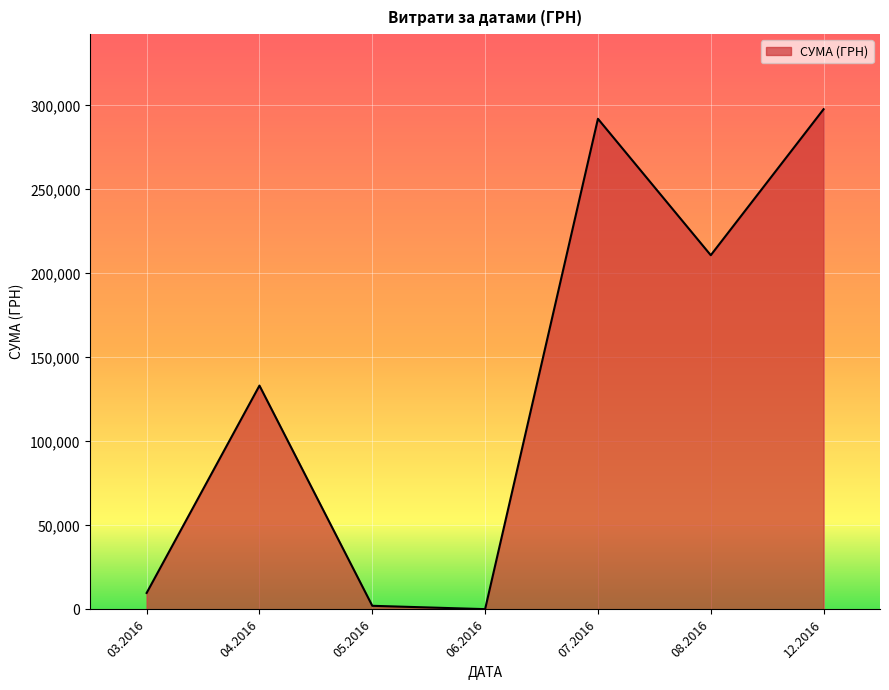

Approximately how many times larger is the value at 07.2016 compared to 03.2016?

29.8